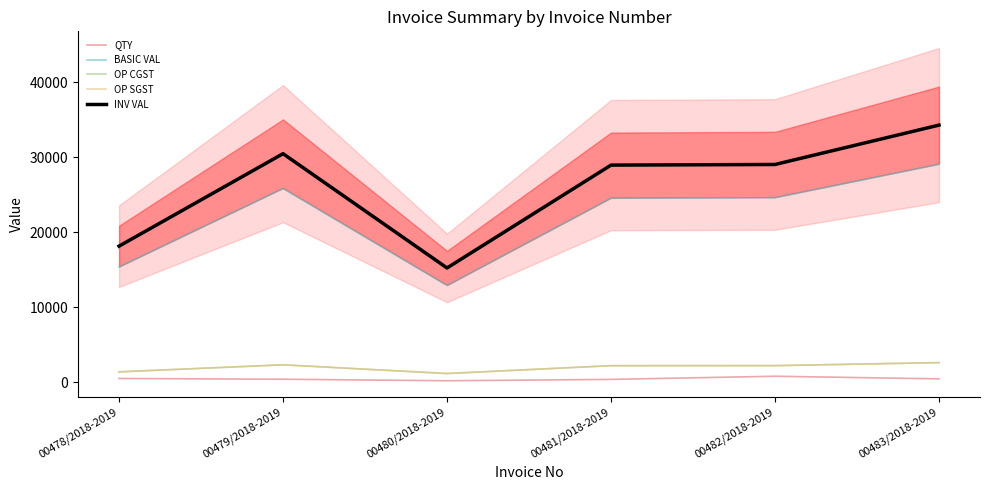

How many data points does each series have?

6